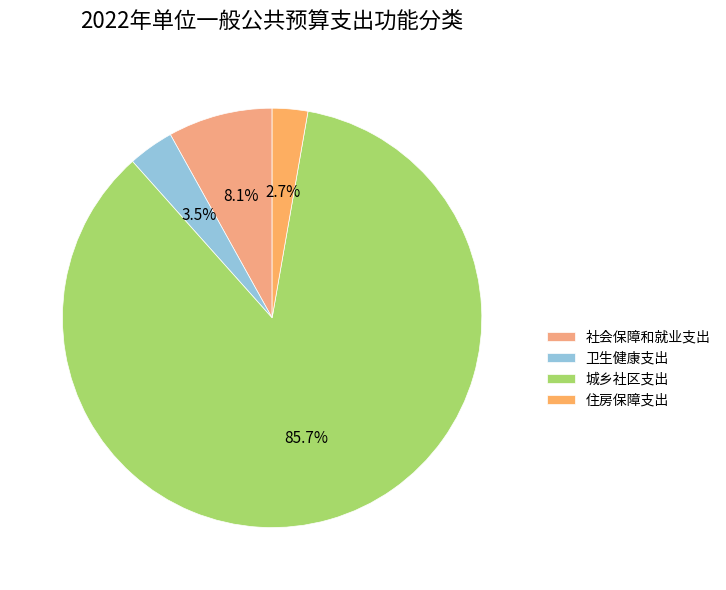

Count the number of slices in the pie.

4